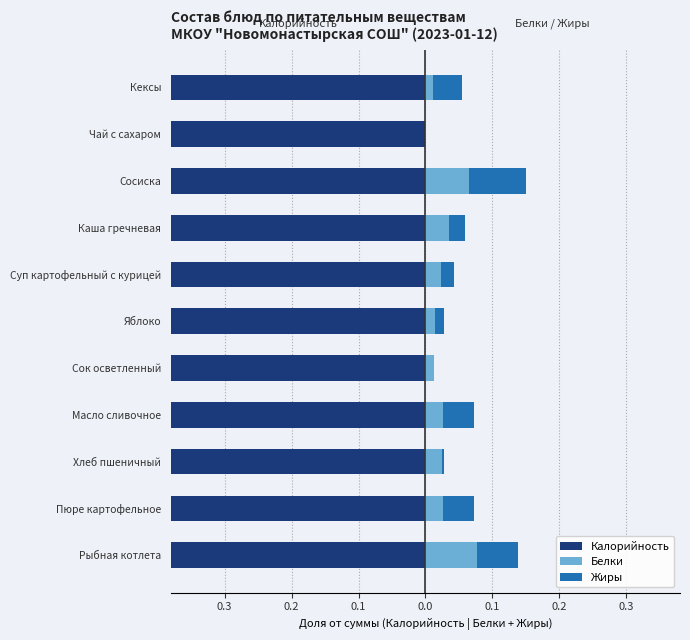

The Жиры series shows 0.1 at Рыбная котлета. True or false?

False